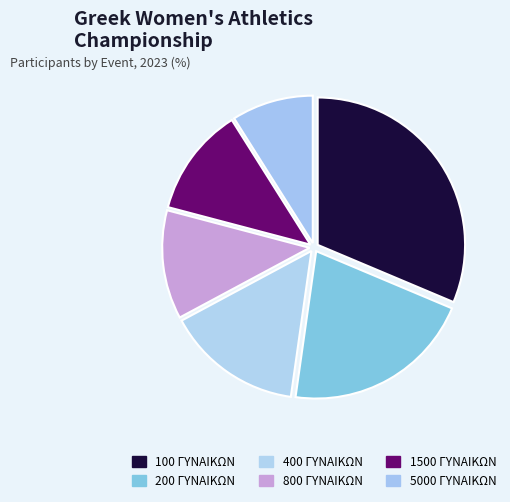

Is it true that 200 ΓΥΝΑΙΚΩΝ is 21% of the pie?

True